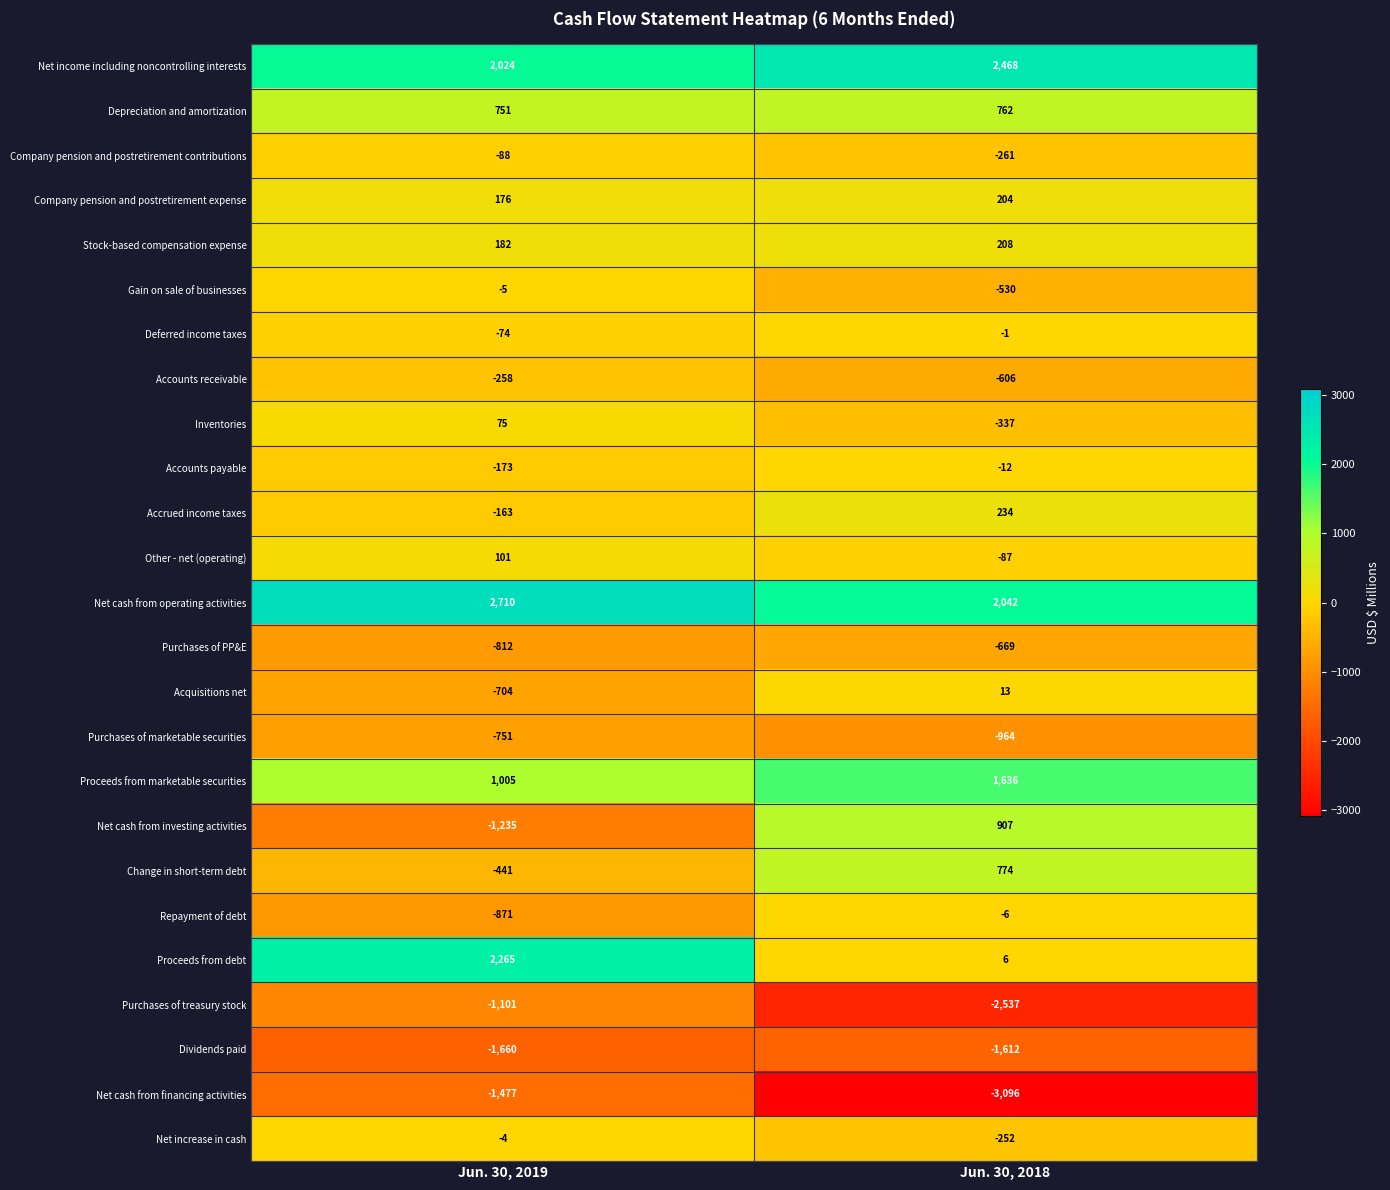

At how many categories does at least one series exceed 1268?

2